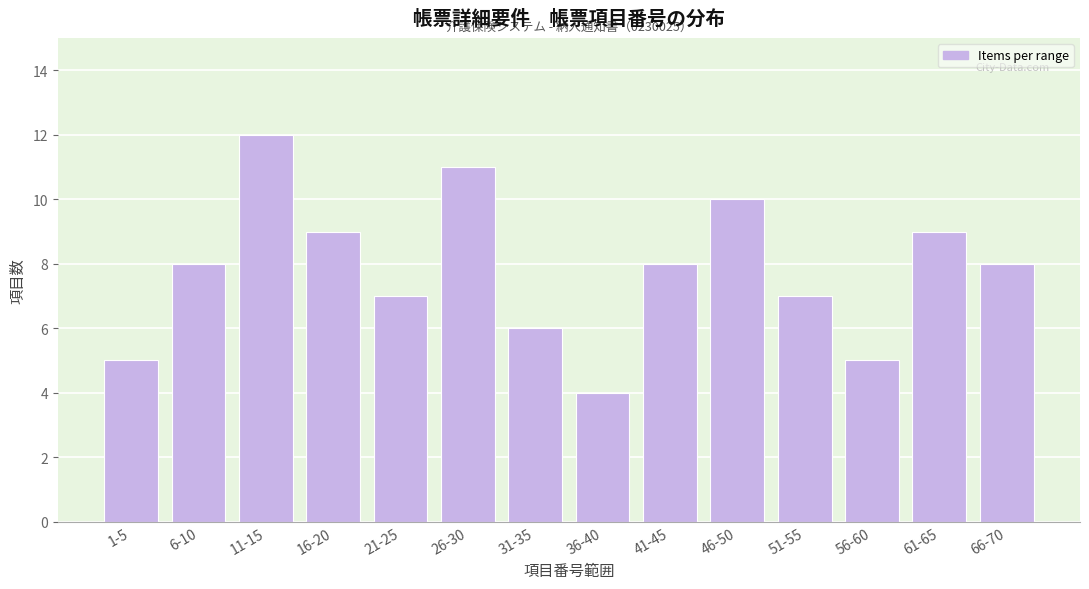

Reading left to right, what are all the values shown in this chart?

1-5=5	6-10=8	11-15=12	16-20=9	21-25=7	26-30=11	31-35=6	36-40=4	41-45=8	46-50=10	51-55=7	56-60=5	61-65=9	66-70=8